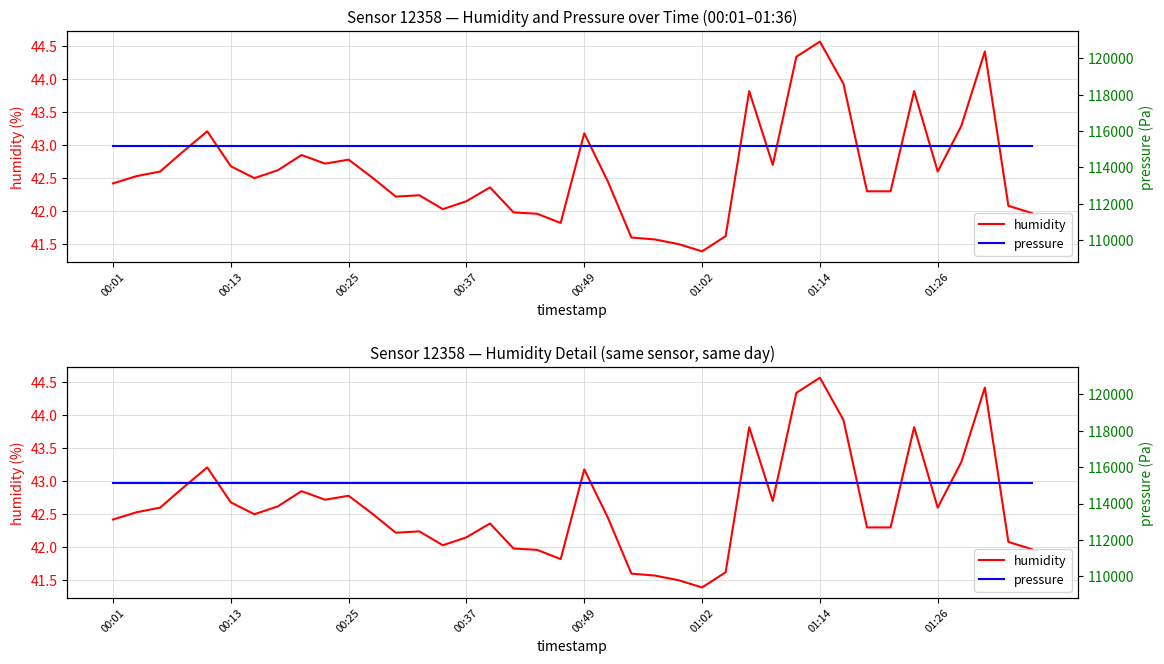

The pressure series shows 115151.0 at 11. True or false?

True